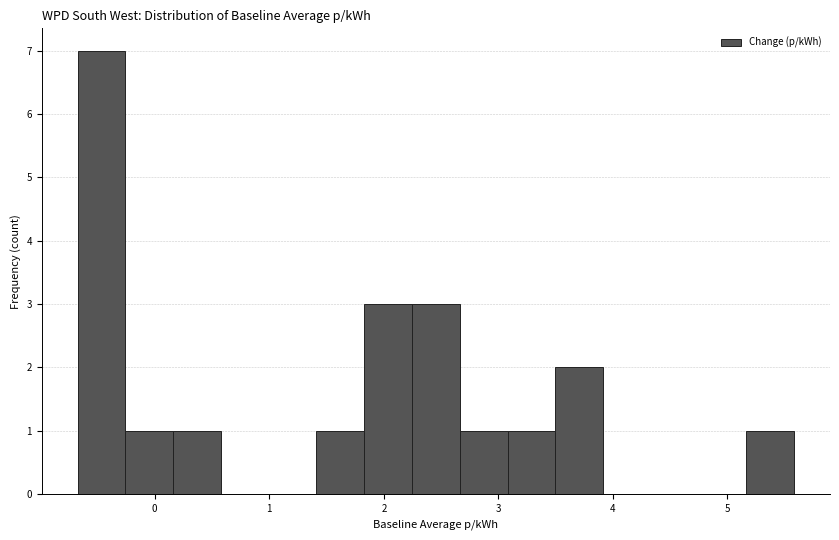

Which range on the x-axis has the tallest bar?

-0.7 to -0.3